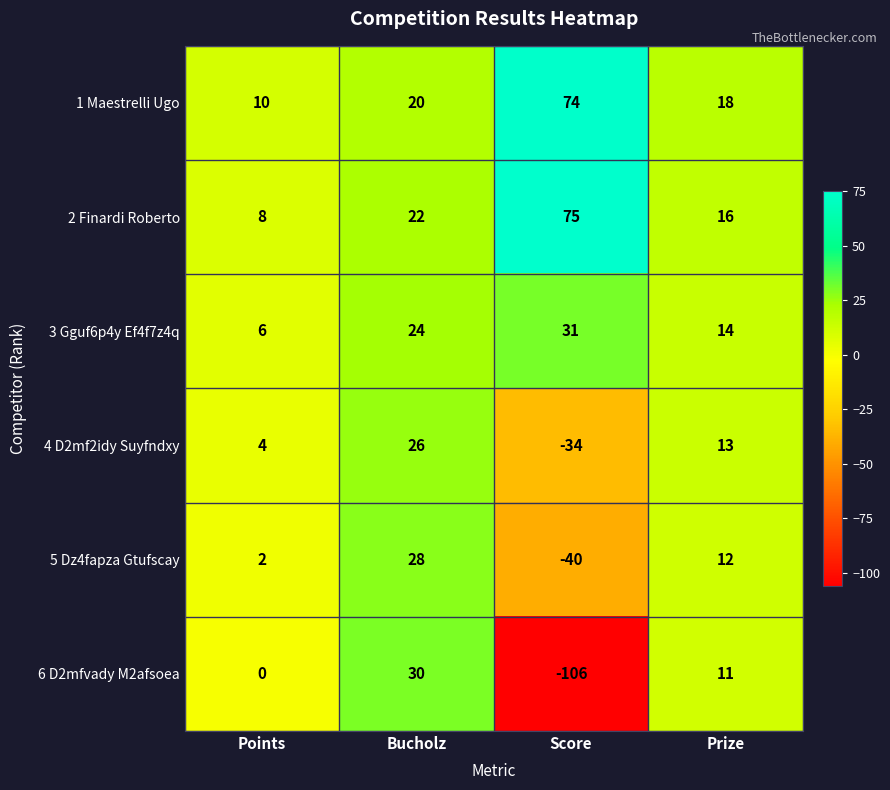

What is the lowest value of the 4 D2mf2idy Suyfndxy series?

-34